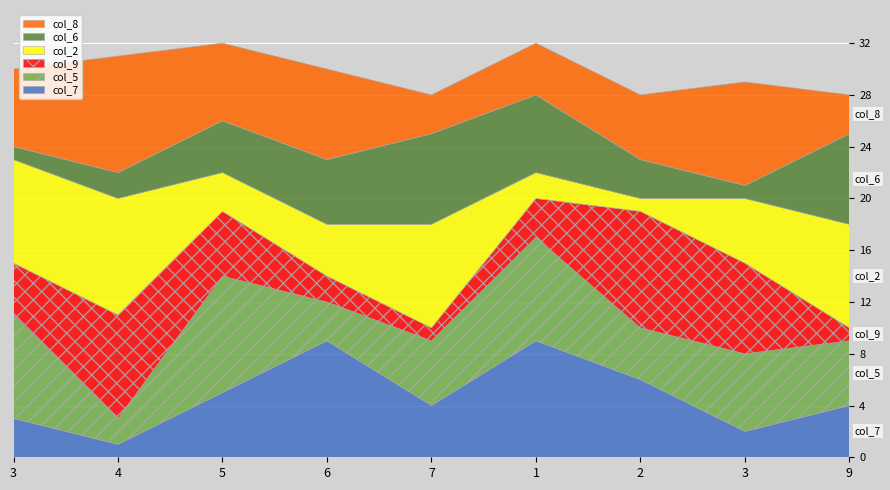

Reading left to right, what are all the values shown in this chart?

col_7: 3=3	4=1	5=5	6=9	7=4	1=9	2=6	3=2	9=4
col_5: 3=8	4=2	5=9	6=3	7=5	1=8	2=4	3=6	9=5
col_9: 3=4	4=8	5=5	6=2	7=1	1=3	2=9	3=7	9=1
col_2: 3=8	4=9	5=3	6=4	7=8	1=2	2=1	3=5	9=8
col_6: 3=1	4=2	5=4	6=5	7=7	1=6	2=3	3=1	9=7
col_8: 3=6	4=9	5=6	6=7	7=3	1=4	2=5	3=8	9=3